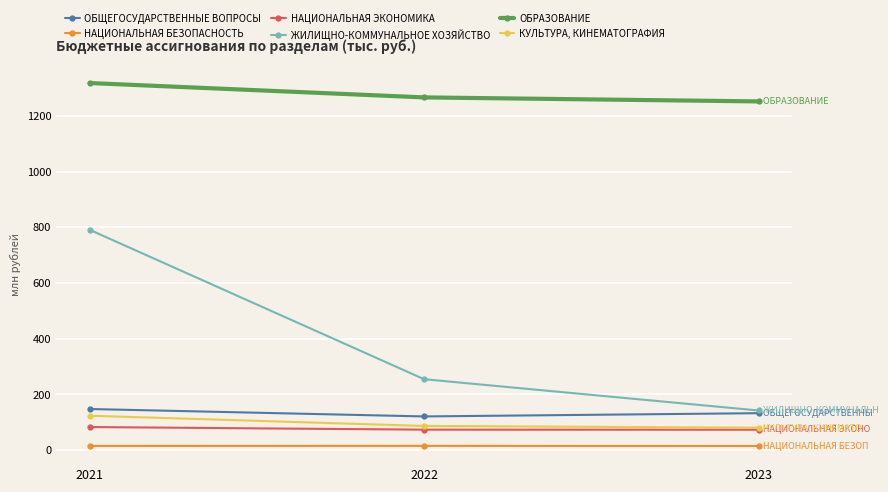

What is the difference between the maximum and minimum values in the НАЦИОНАЛЬНАЯ БЕЗОПАСНОСТЬ series?

392.6